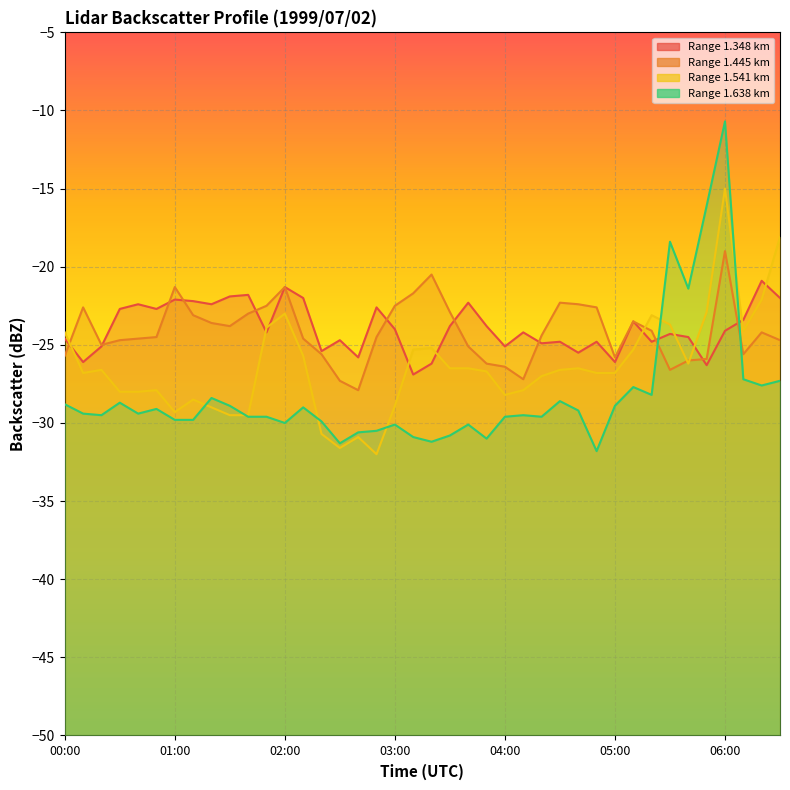

Where do 1.348 and 1.445 first cross each other?

00:00 and 00:10